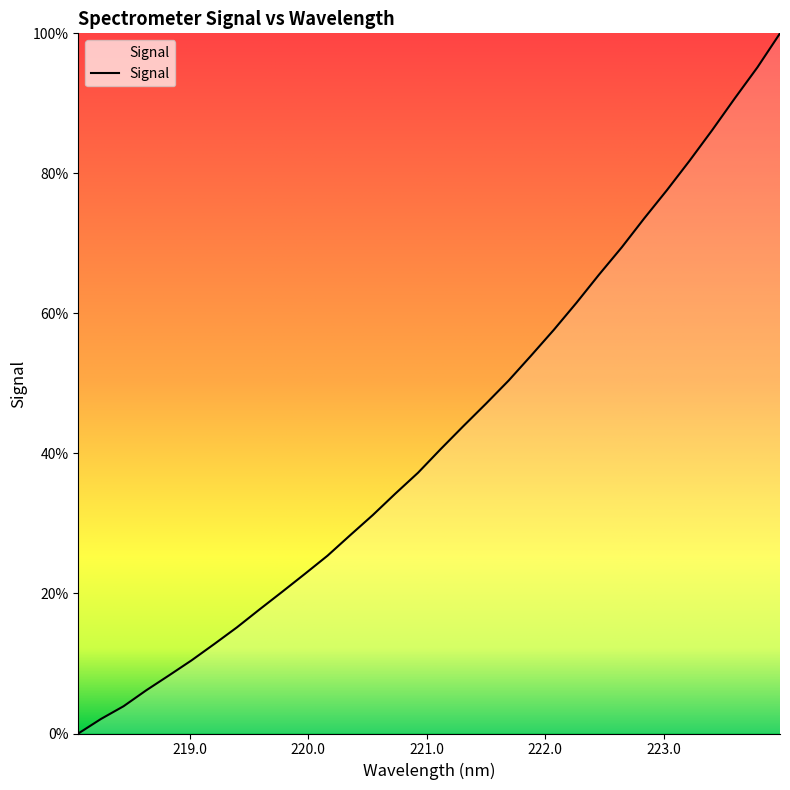

Is this an area chart (filled region under the line)?

No